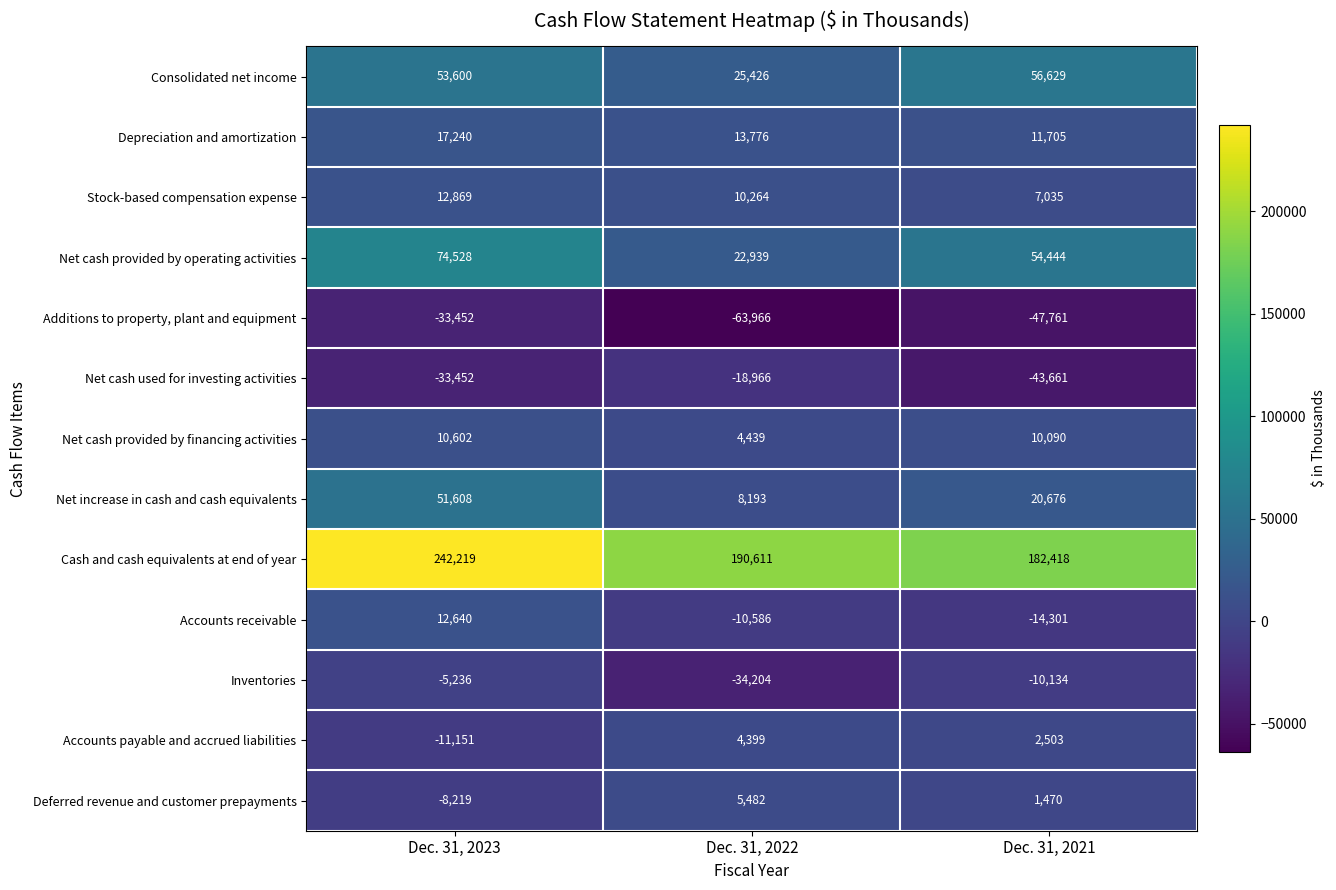

Which series changed the most between Dec. 31, 2022 and Dec. 31, 2021?

Net cash provided by operating activities